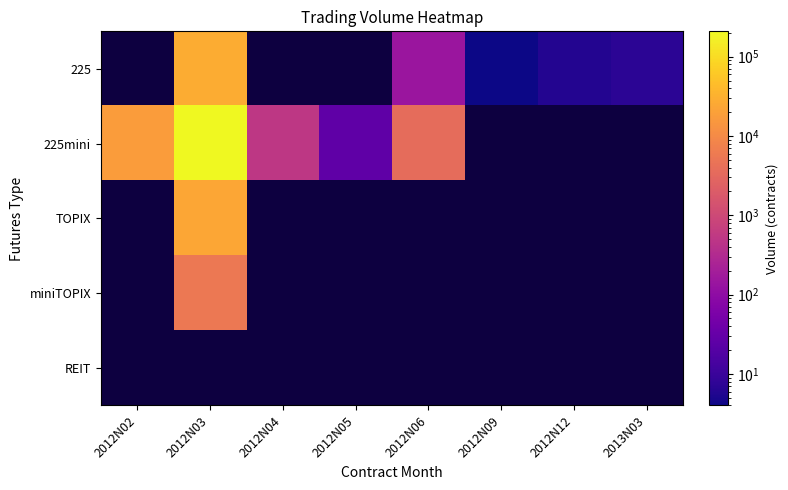

Count the number of data series in this chart.

5